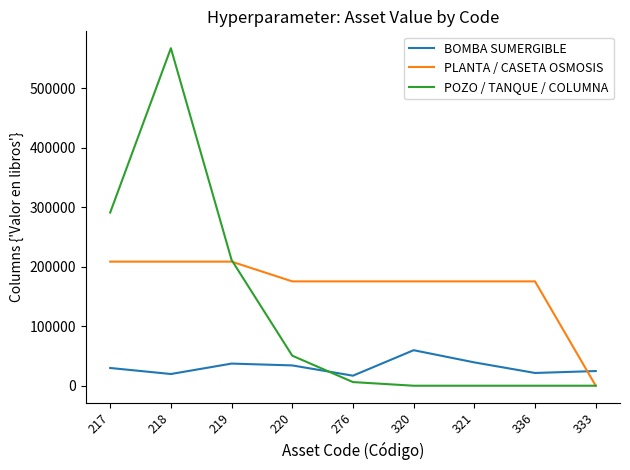

Is the value of BOMBA SUMERGIBLE at 220 greater than the value of POZO / TANQUE / COLUMNA at 333?

Yes